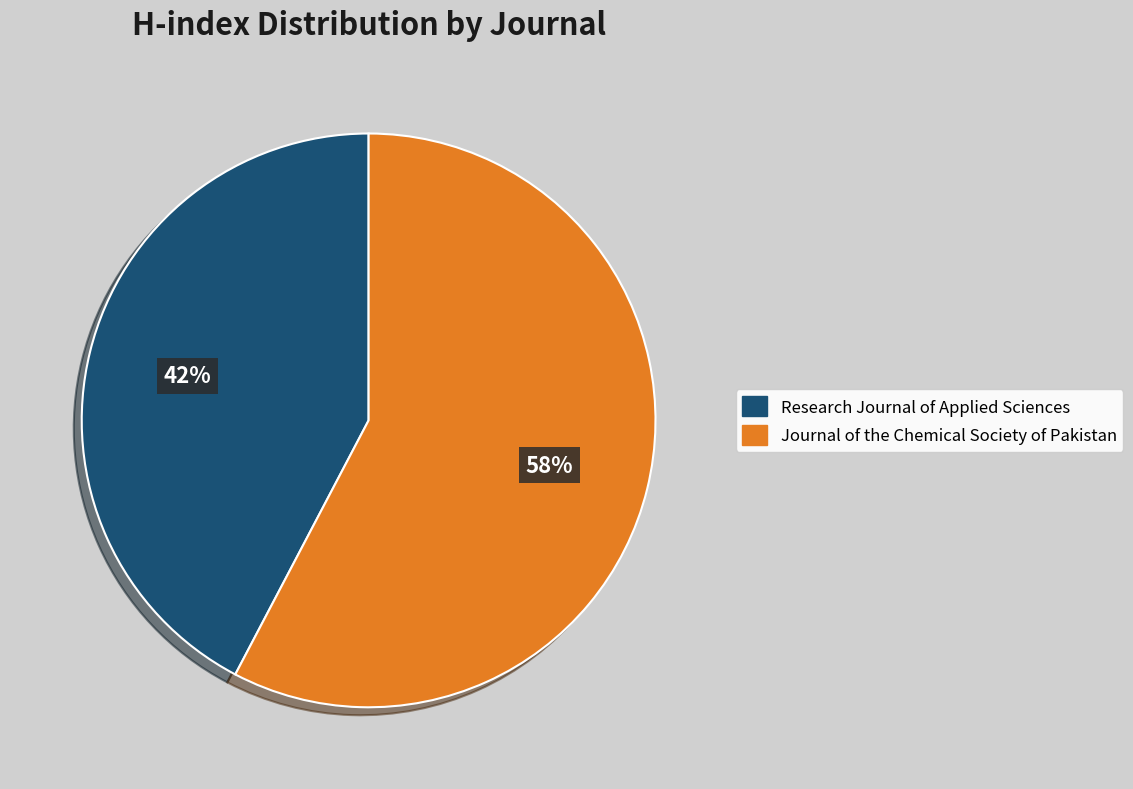

Which slice is the largest?

Journal of the Chemical Society of Pakistan